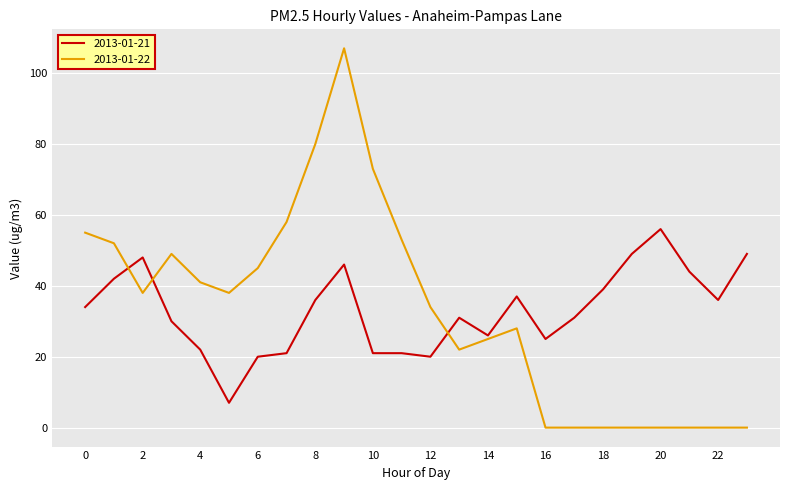

Rank the series by their maximum value, from highest to lowest.

2013-01-22, 2013-01-21